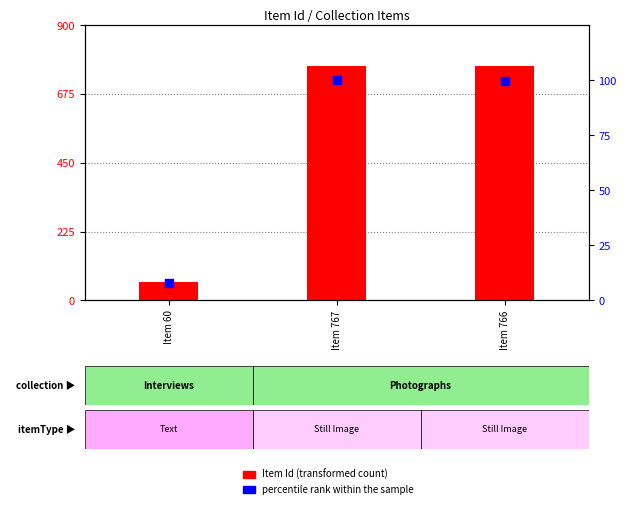

At which category is the sum across all series the highest?

Item 767